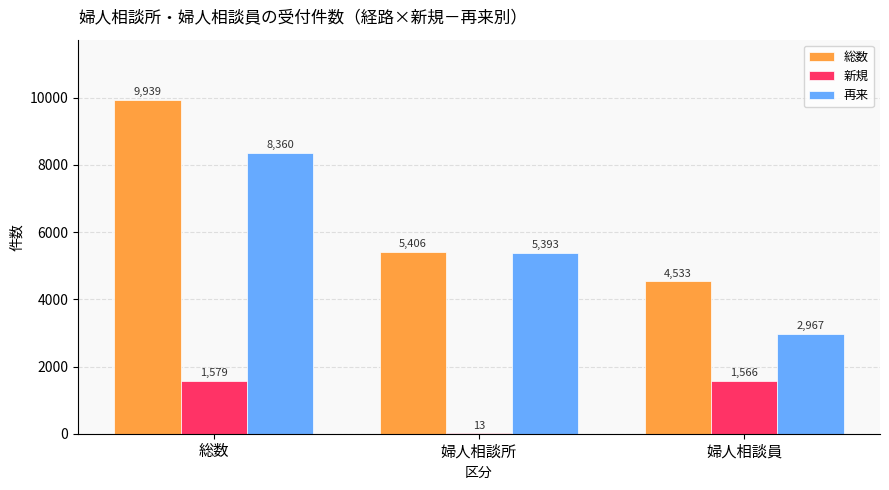

Reading right to left, what are all the values shown in this chart?

総数: 4533	5406	9939
新規: 1566	13	1579
再来: 2967	5393	8360